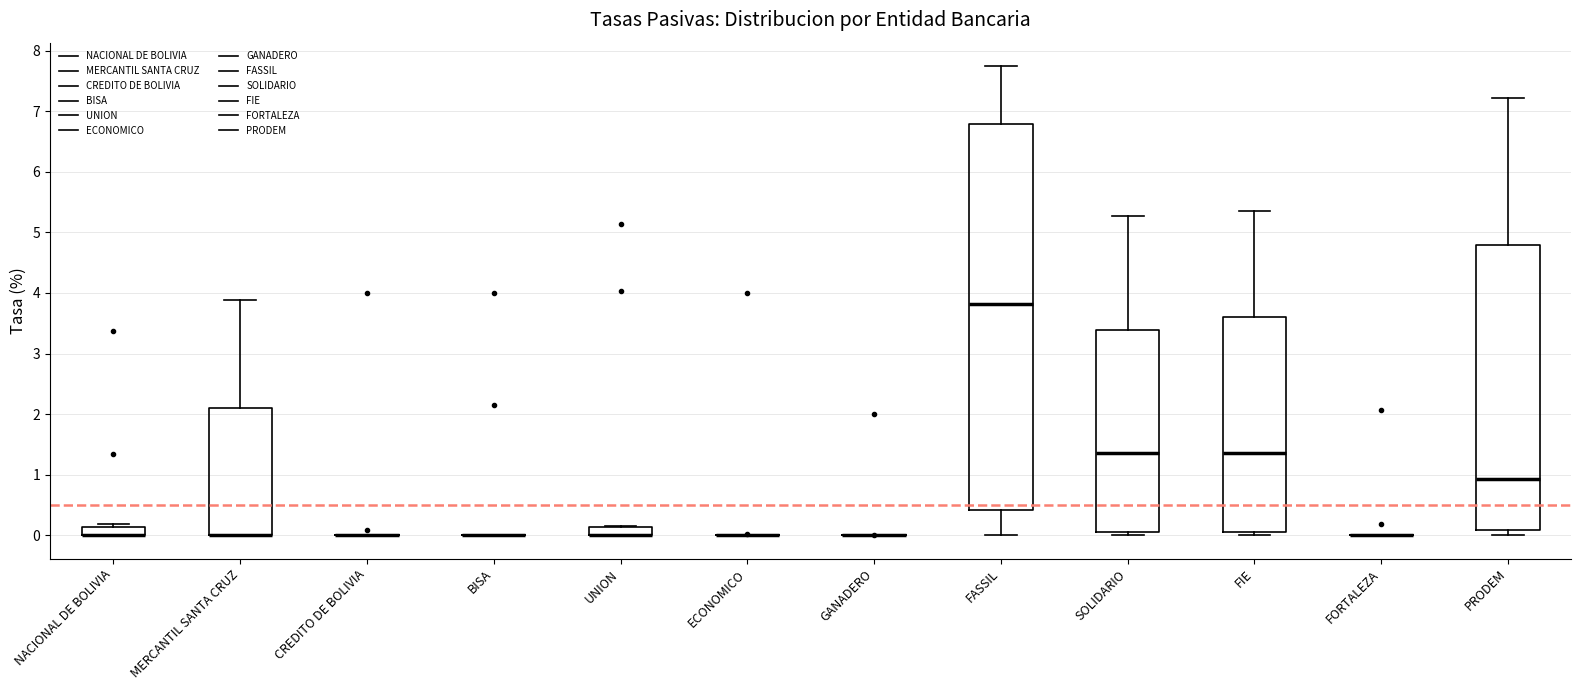

Comparing the boxes themselves (not the whiskers), which one is the tallest?

FASSIL